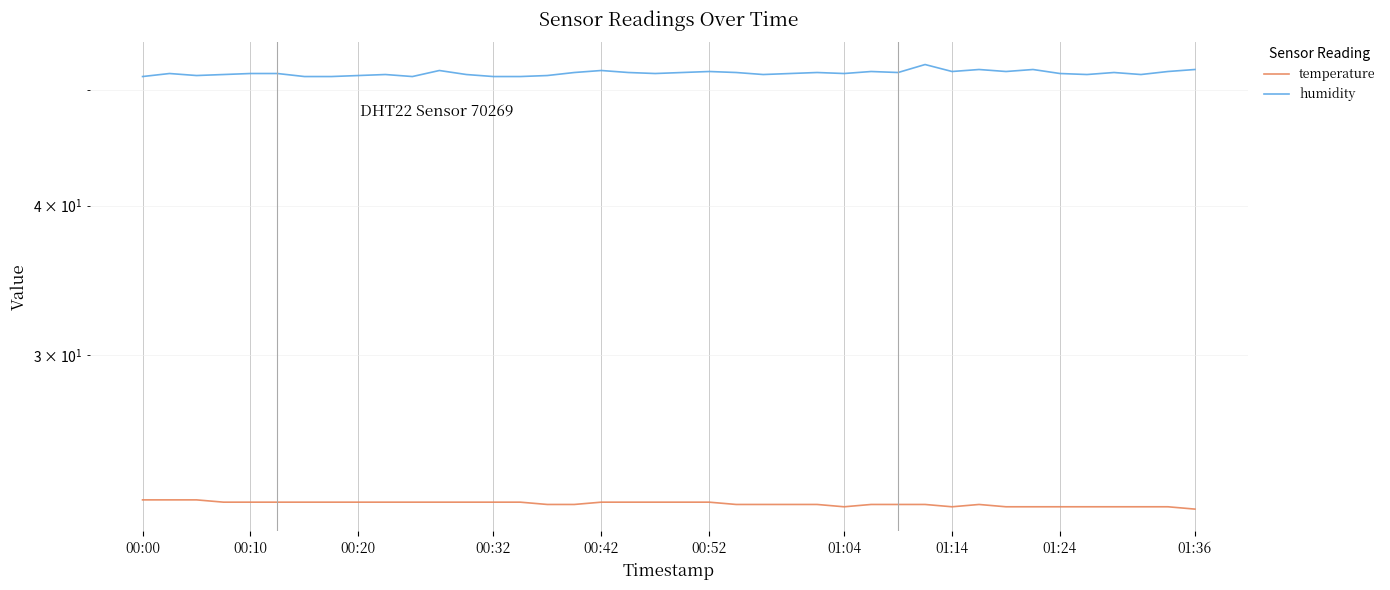

What is the difference between the maximum and second lowest values in the temperature series?

0.3